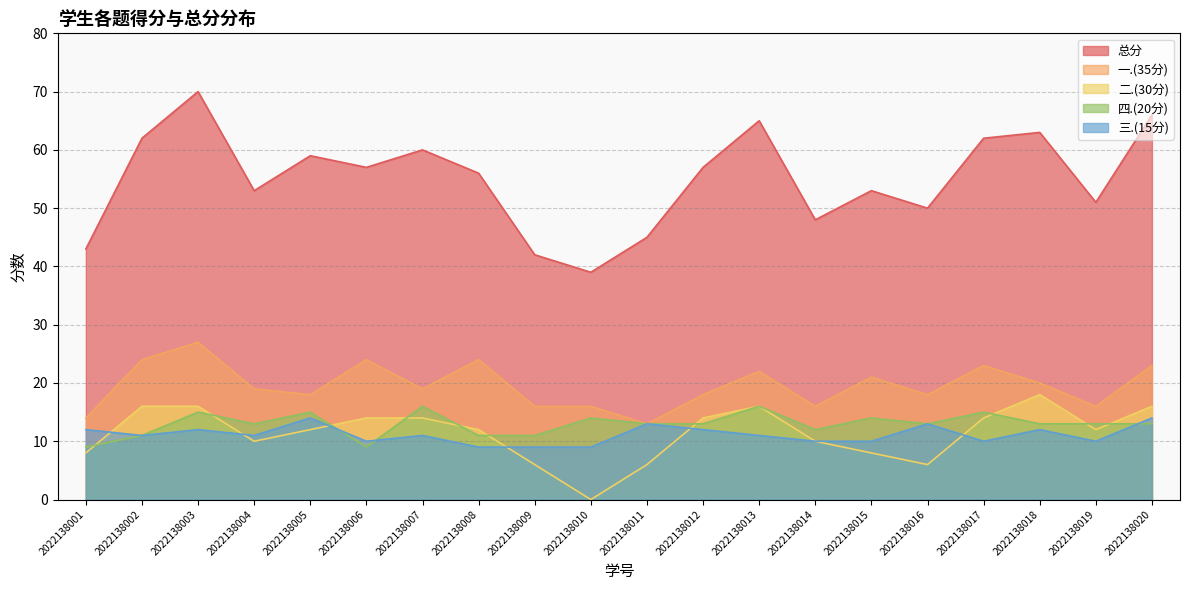

Is the value of 四.(20分) at 2022138005 greater than the value of 三.(15分) at 2022138005?

Yes